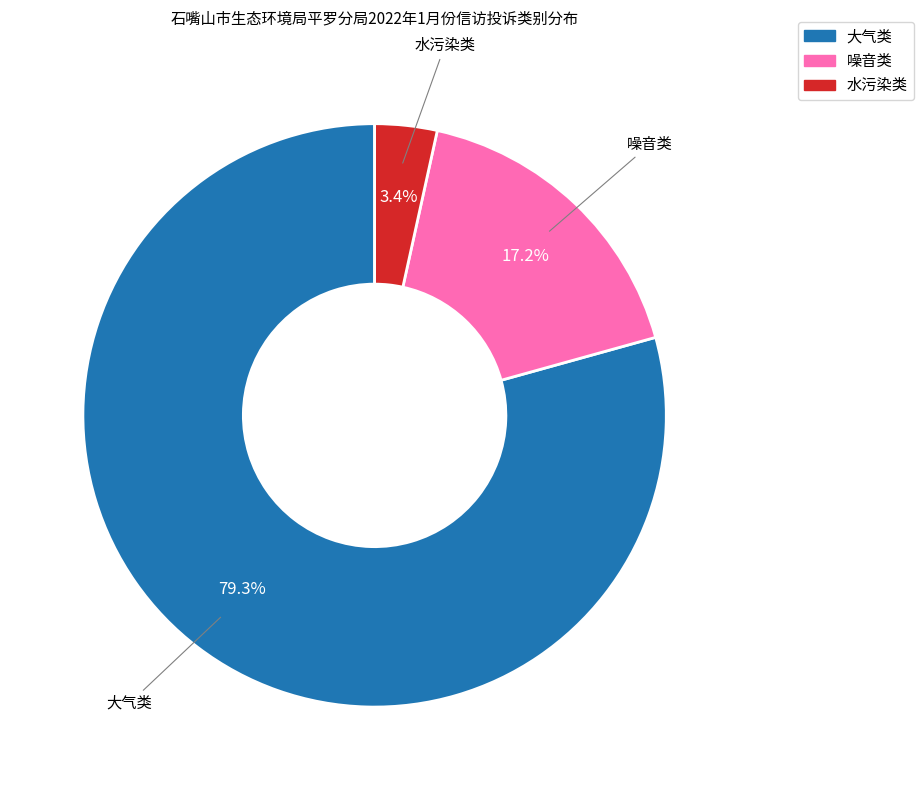

The 大气类 slice represents 71% of the pie. True or false?

False